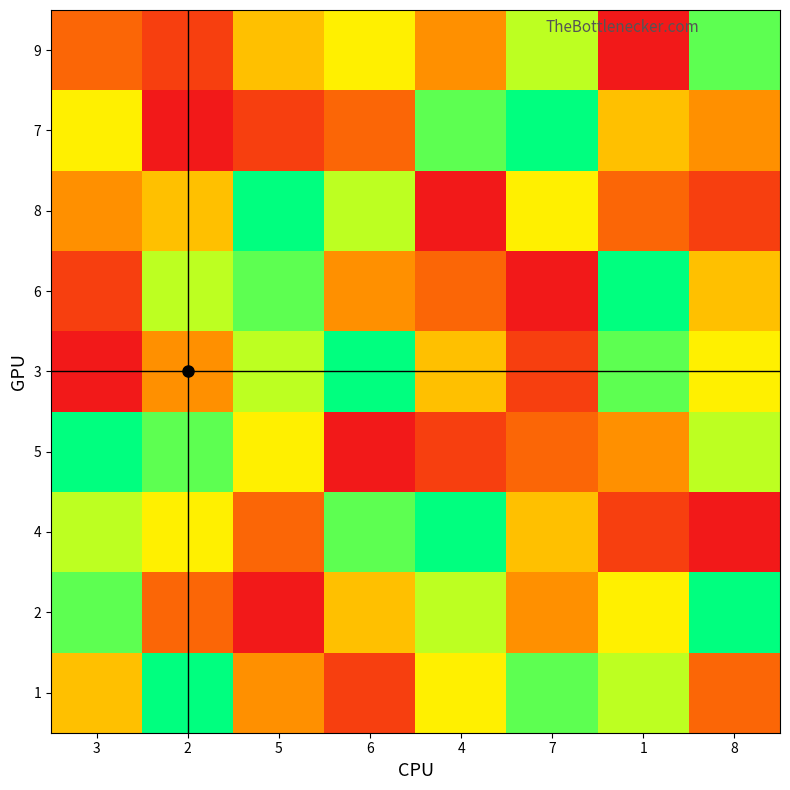

What is the greatest value displayed?

9